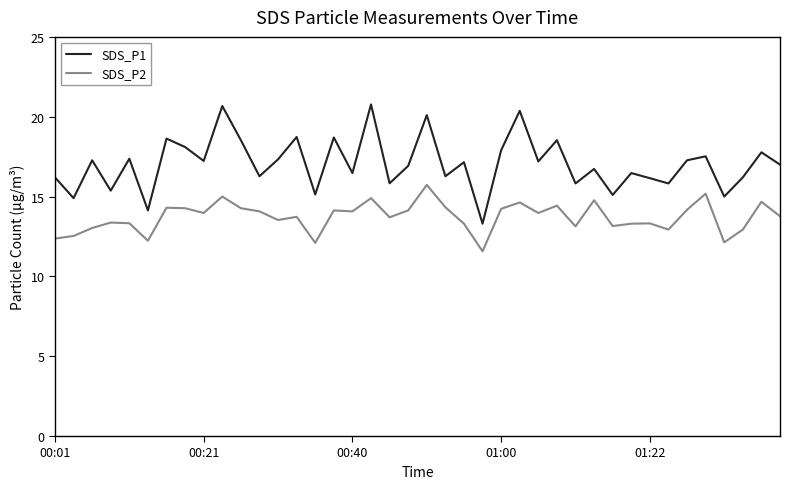

What is the maximum value shown in the chart?

20.8